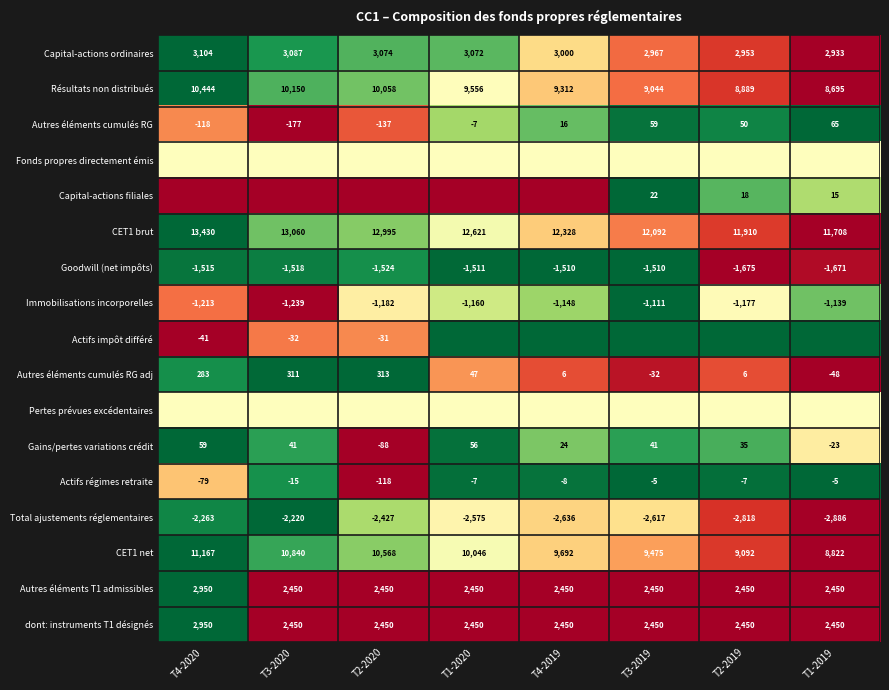

The Immobilisations incorporelles series shows -1148.0 at T4-2019. True or false?

True